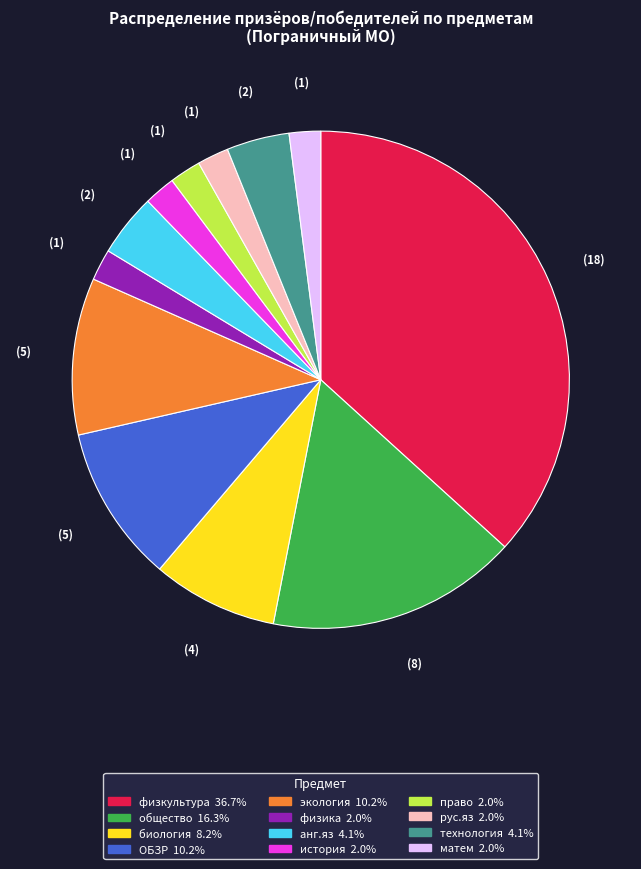

Approximately how many times larger is the value at технология compared to история?

2.0